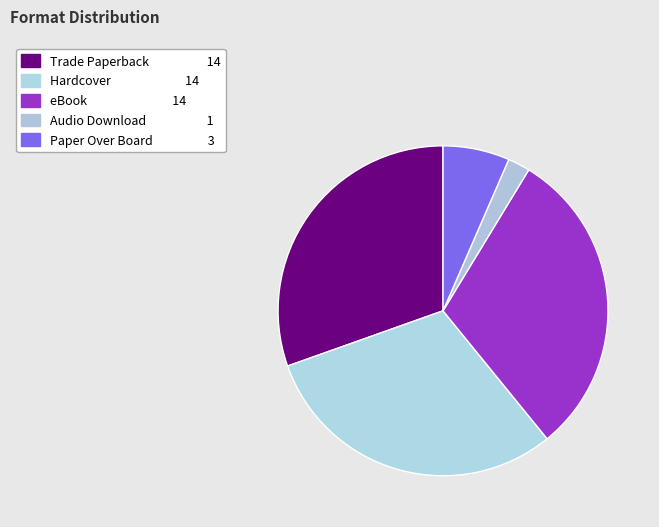

Which has a higher value, Paper Over Board or eBook?

eBook